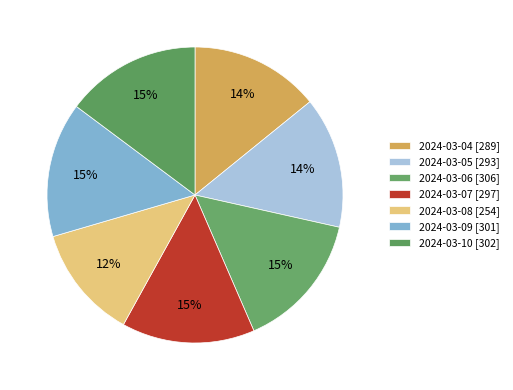

Count the number of slices in the pie.

7